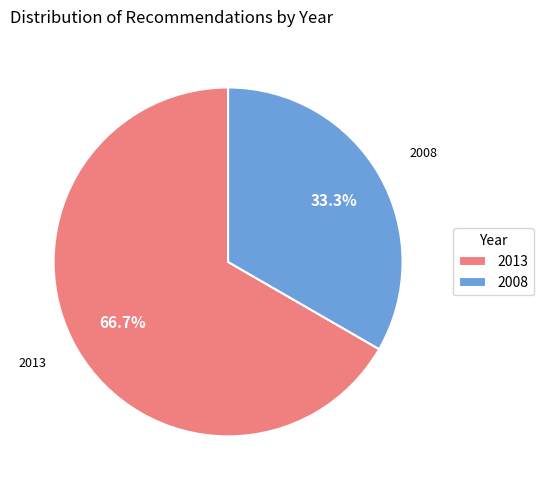

What is the ratio of the value at 2008 to the value at 2013?

0.5